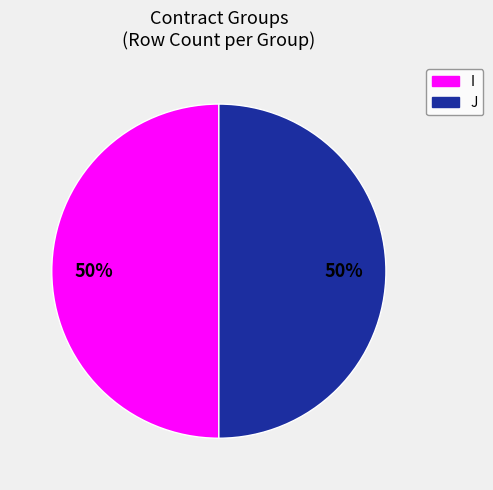

To the nearest percent, what is the average slice percentage?

50%